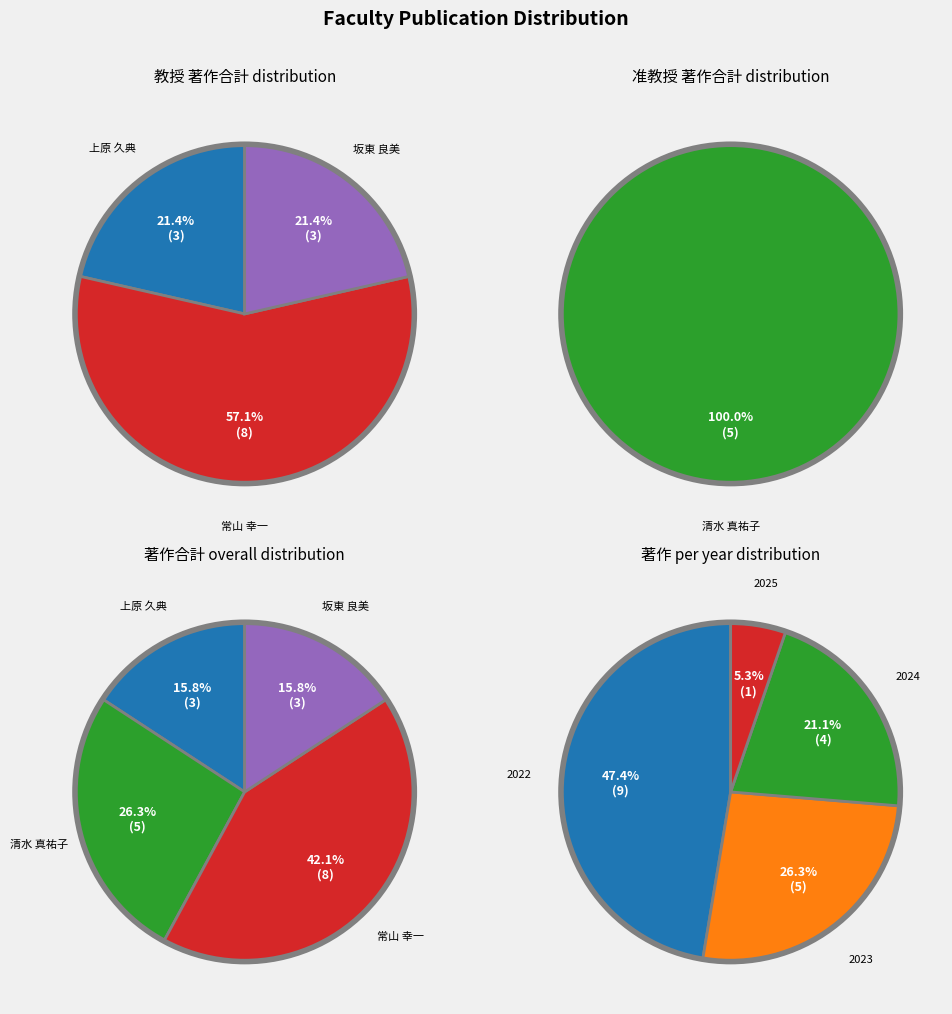

To the nearest percent, what is the difference between the largest and smallest slice percentages?

42%